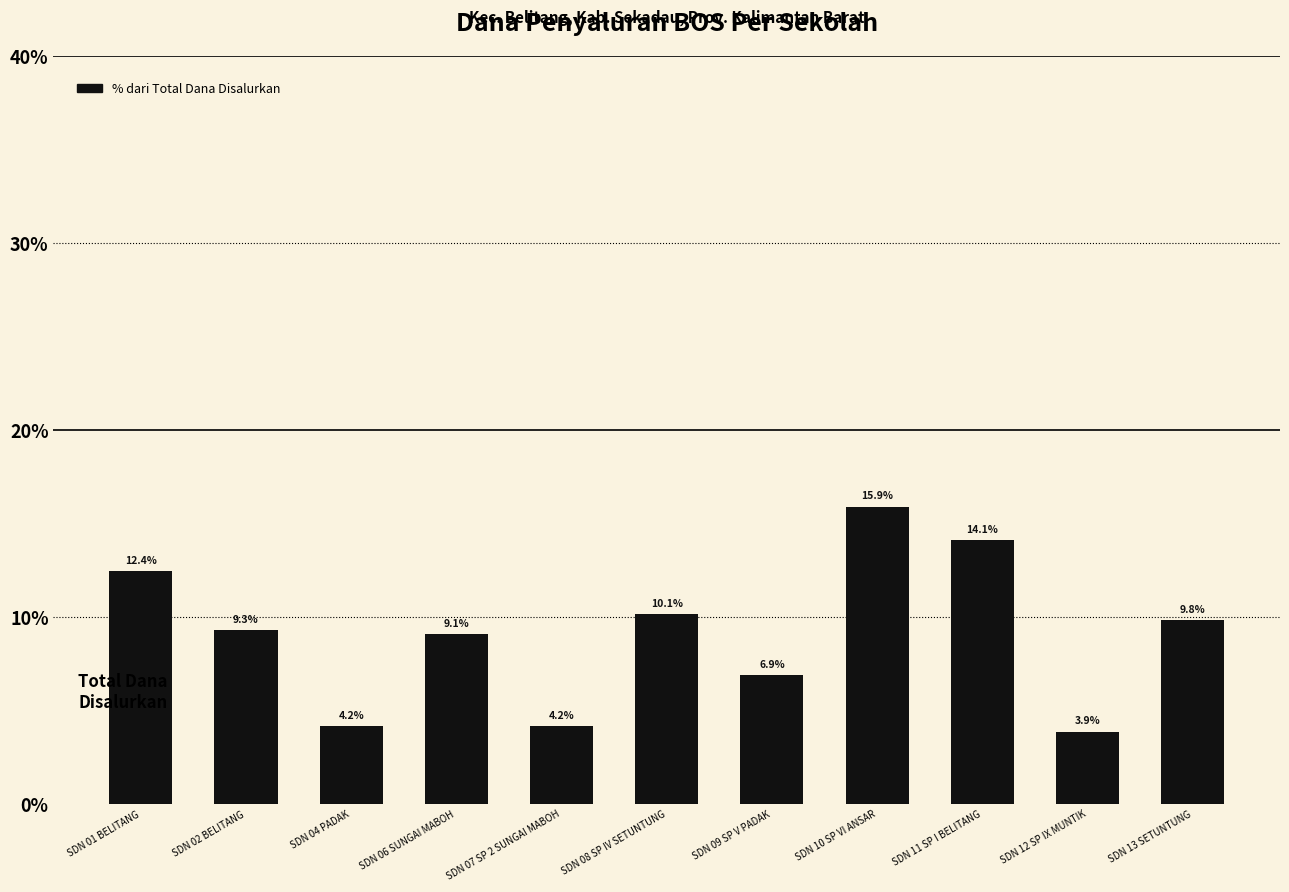

What is the average value?

9.1